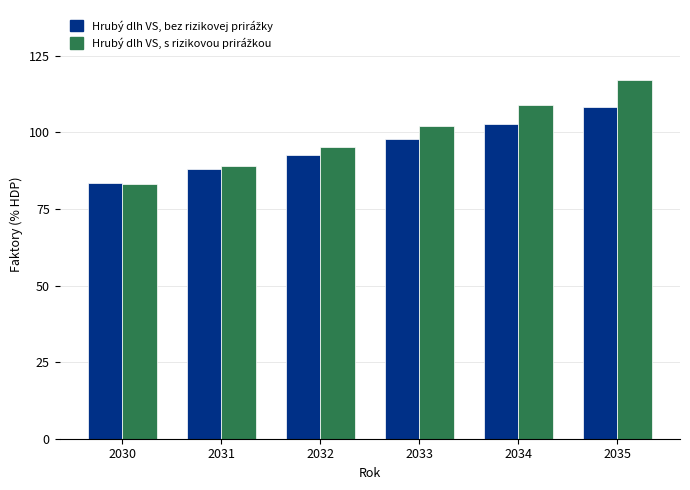

Are the bars horizontal?

No